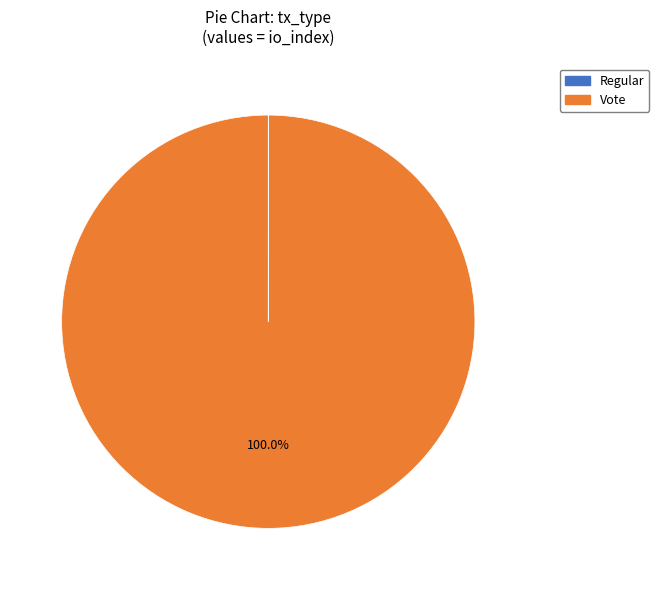

Which slice is the largest?

Vote